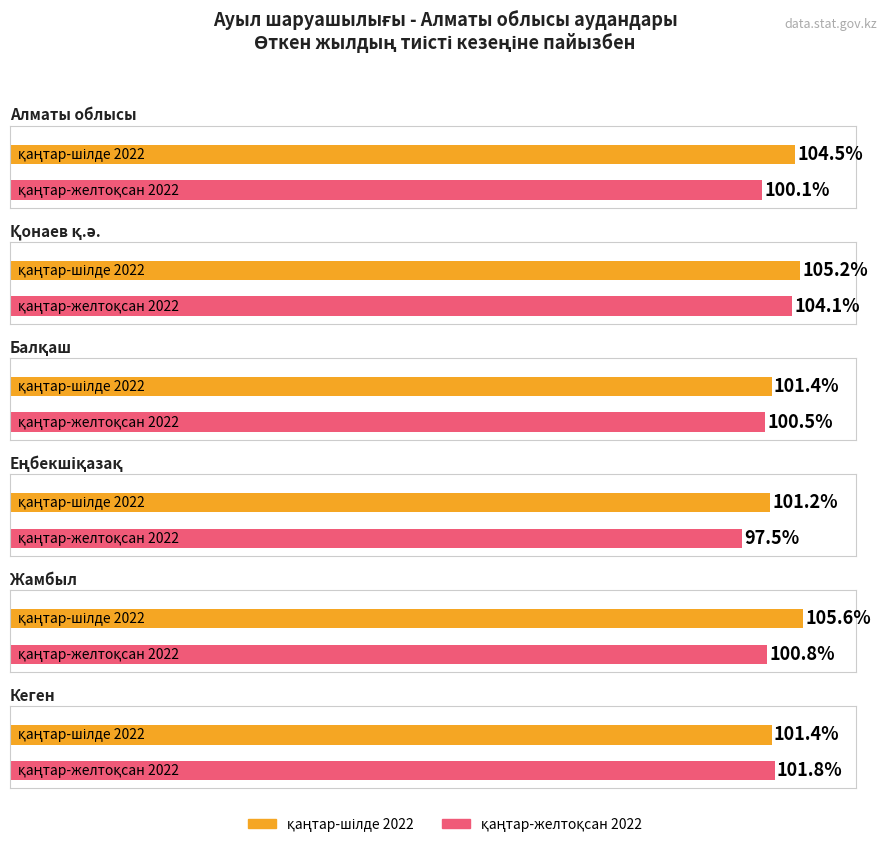

The value of қаңтар-желтоқсан 2022 at Балқаш is 59.4. True or false?

False